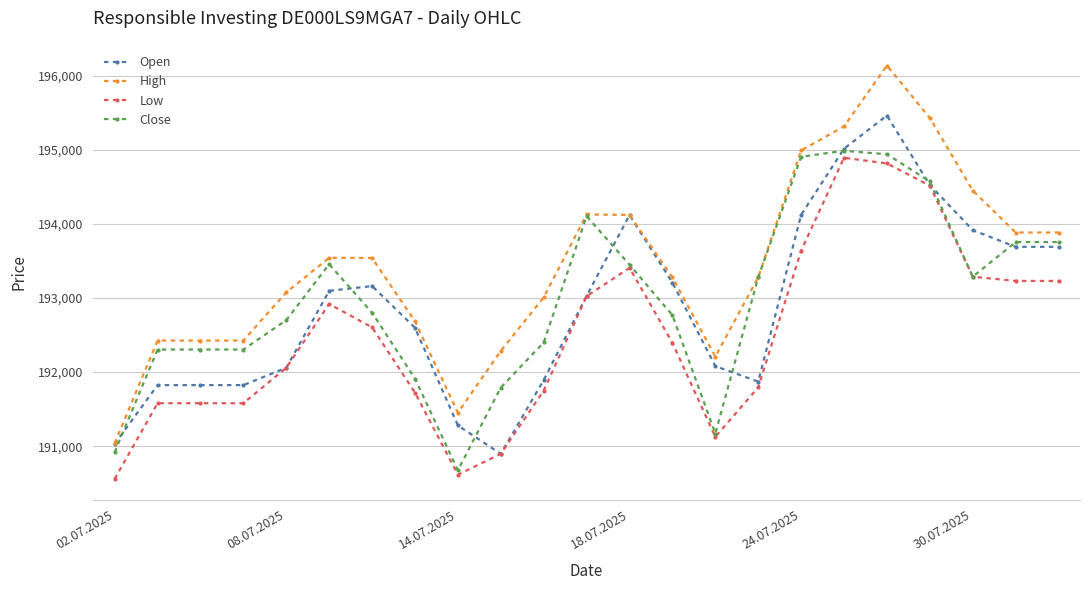

What is the difference between the second highest and minimum values in the Low series?

4254